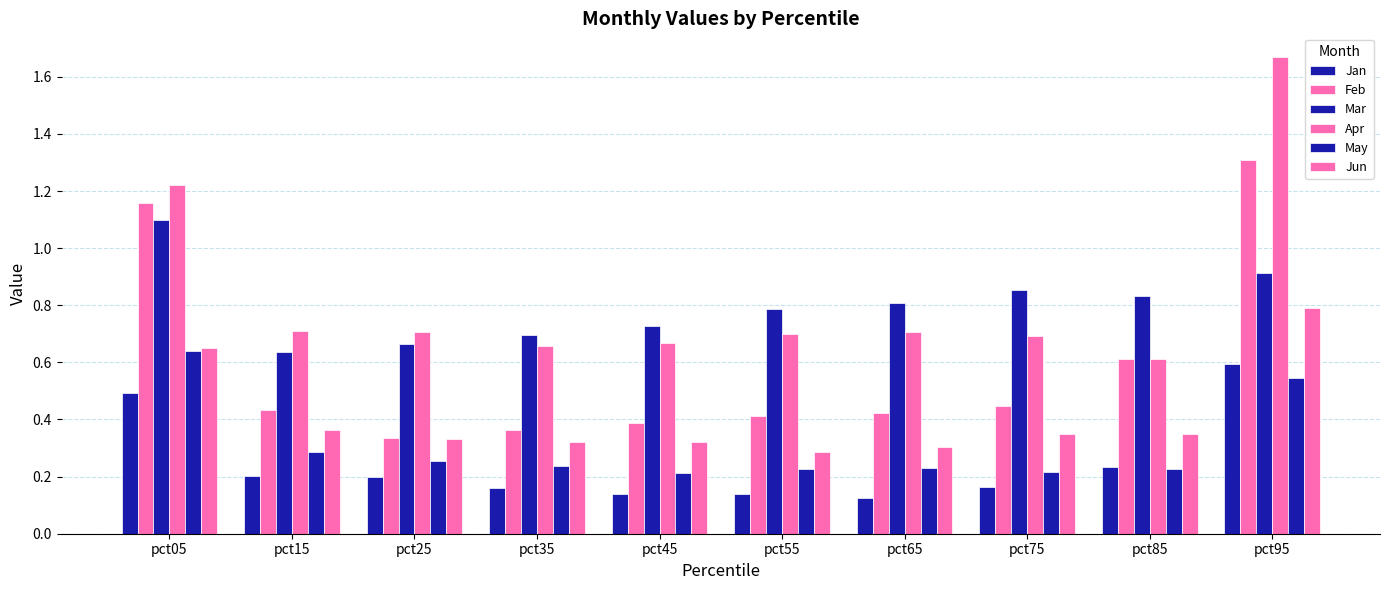

What is the minimum value for May?

0.2